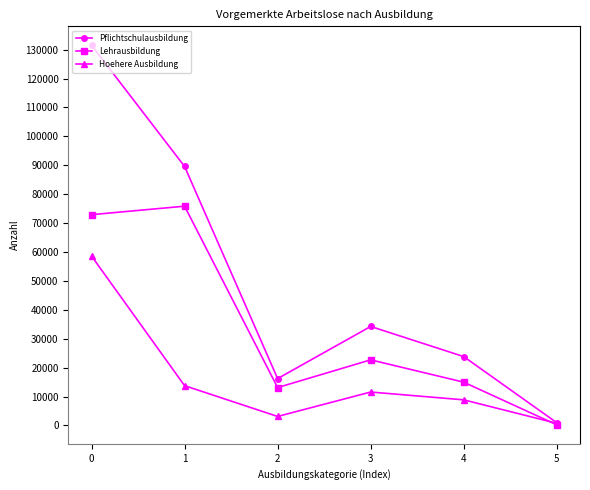

Is the value of Lehrausbildung at 4 greater than the value of Hoehere Ausbildung at 4?

Yes